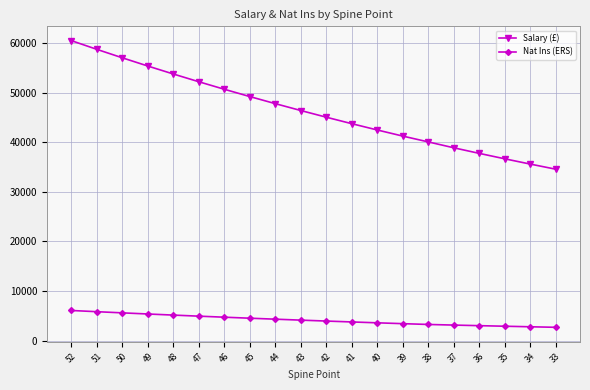

True or false: Salary (£) and Nat Ins (ERS) cross at least once.

False